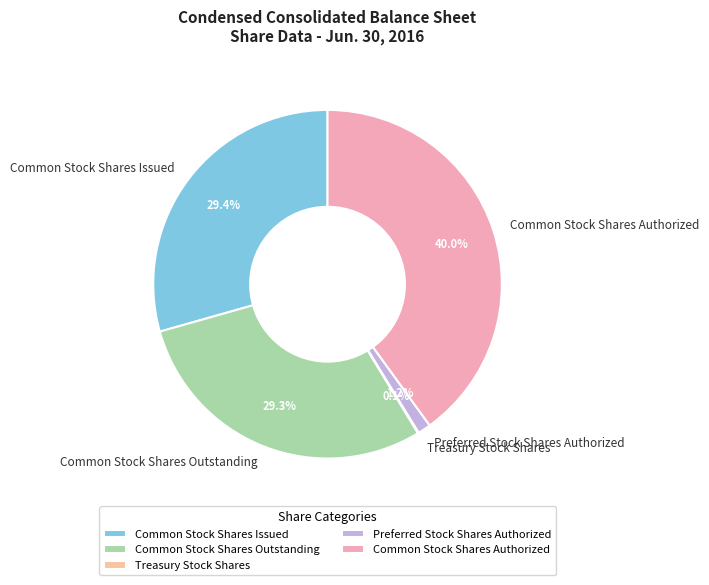

To the nearest percent, what is the average slice percentage?

20%